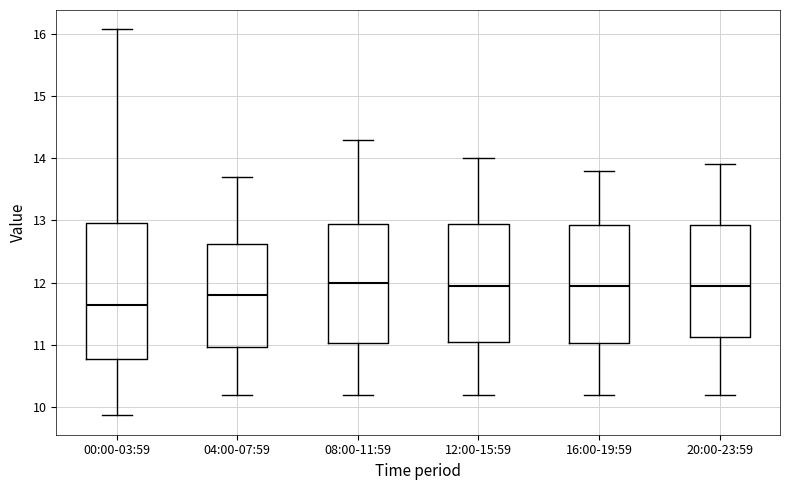

Where does the upper whisker of the box for 12:00-15:59 end on the y-axis? The values are not printed on the chart, so give them approximately, as read against the axis.

14.0